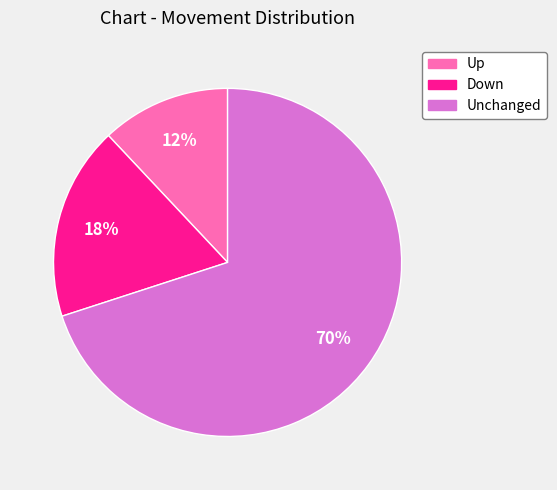

To the nearest percent, what is the difference between the largest and smallest slice percentages?

58%